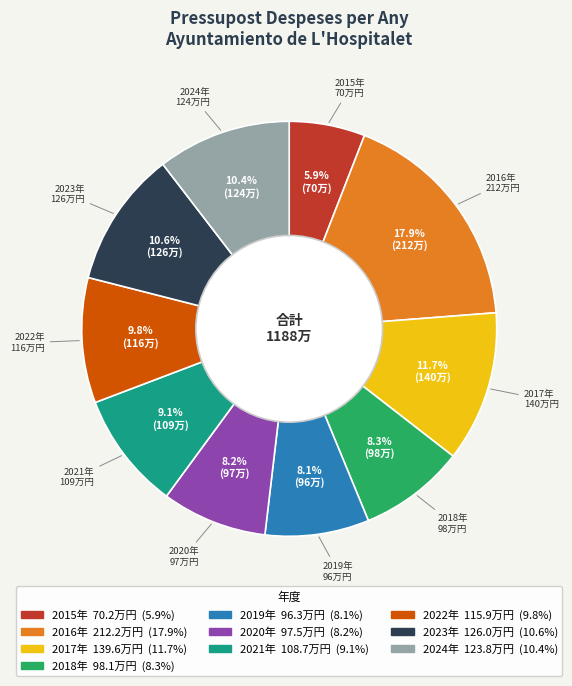

How many slices are in this pie chart?

10